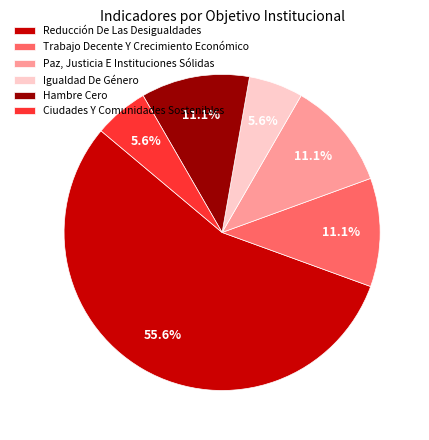

Combined, do Ciudades Y Comunidades Sostenibles and Hambre Cero account for over 50%?

No